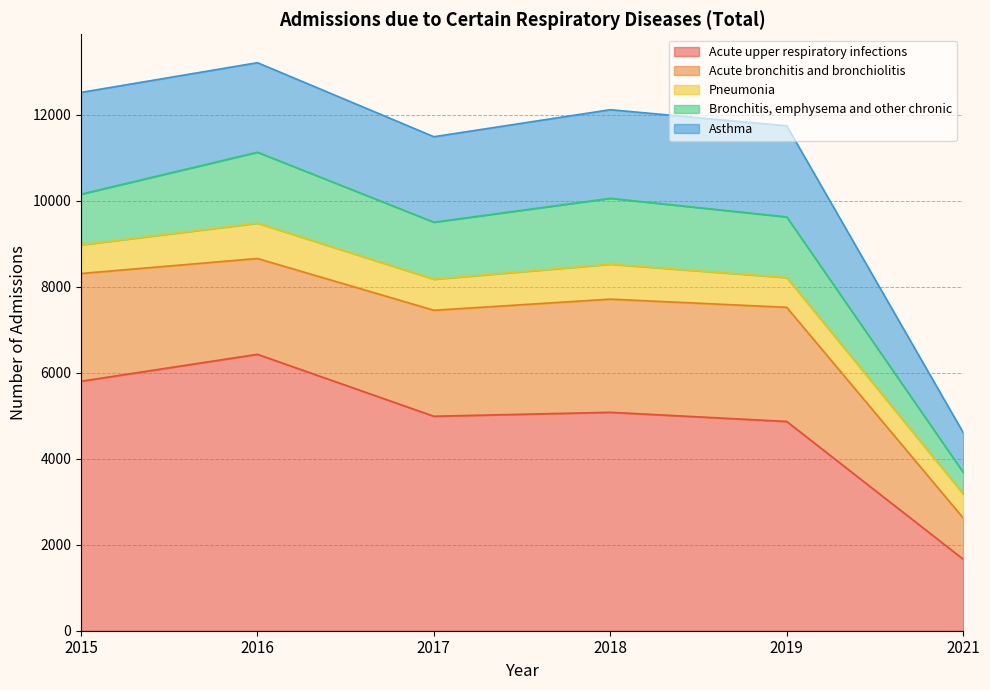

True or false: Acute upper respiratory infections has a value of 2536 at 2016.

False